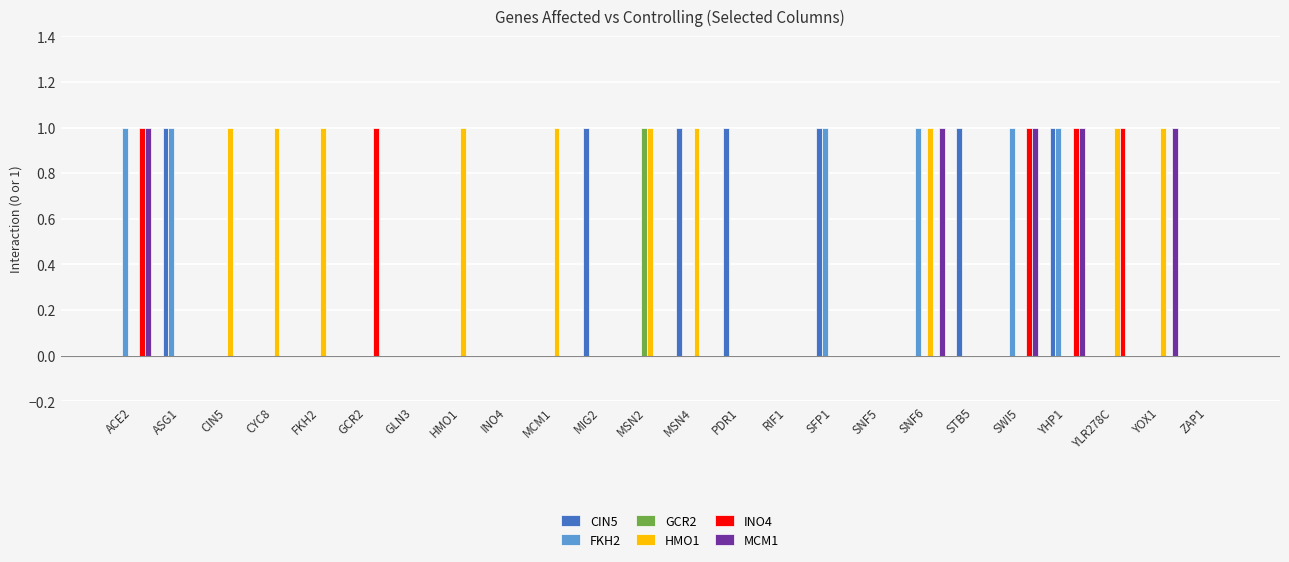

Which series has the largest total across all categories?

HMO1